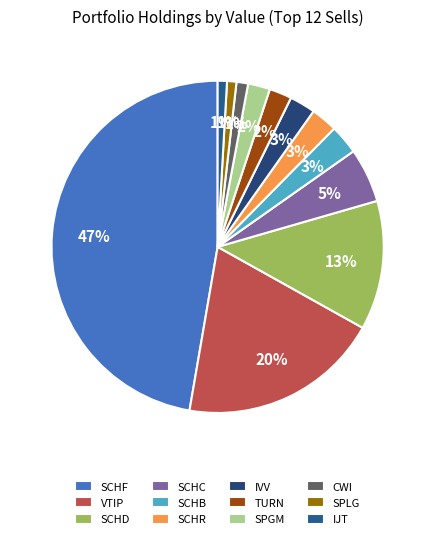

To the nearest percent, what percentage of the pie is SPLG?

1%